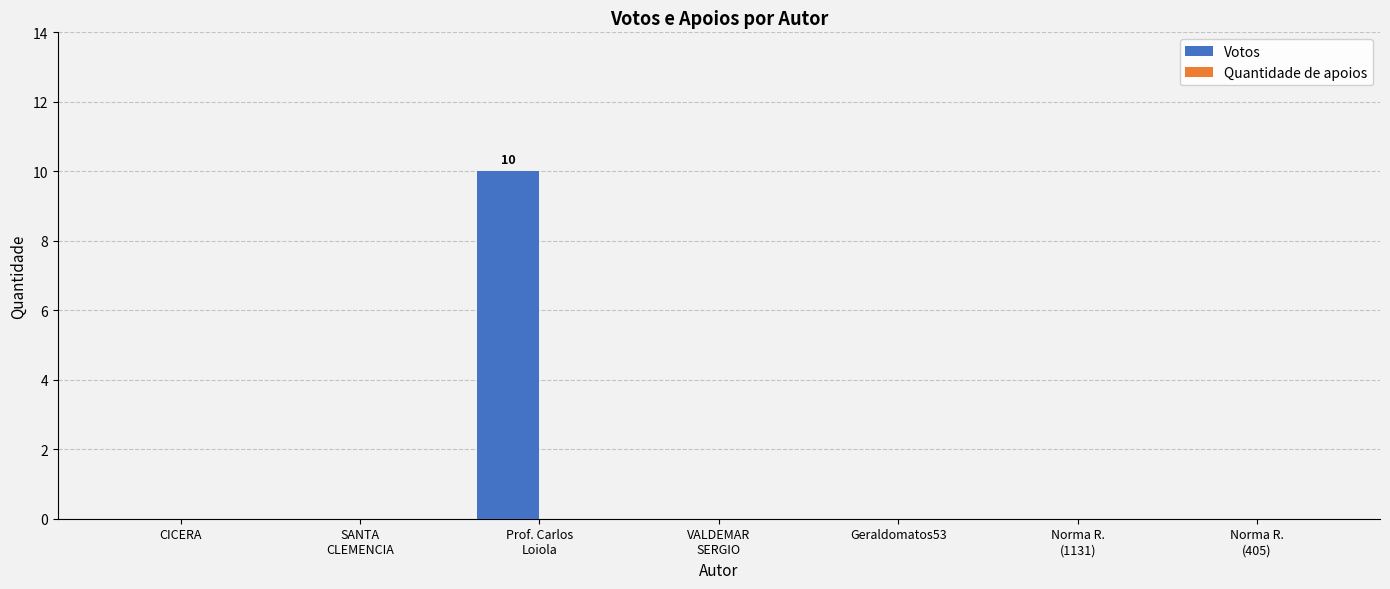

What is the greatest value displayed?

10